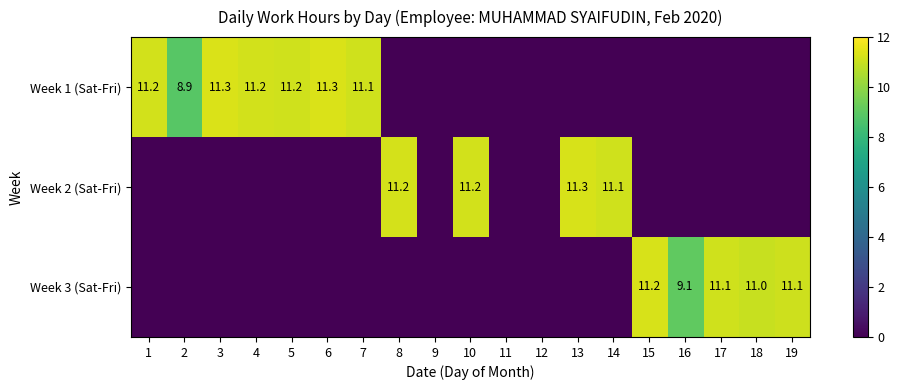

The Week 1 (Sat-Fri) series shows 3.9 at 3. True or false?

False